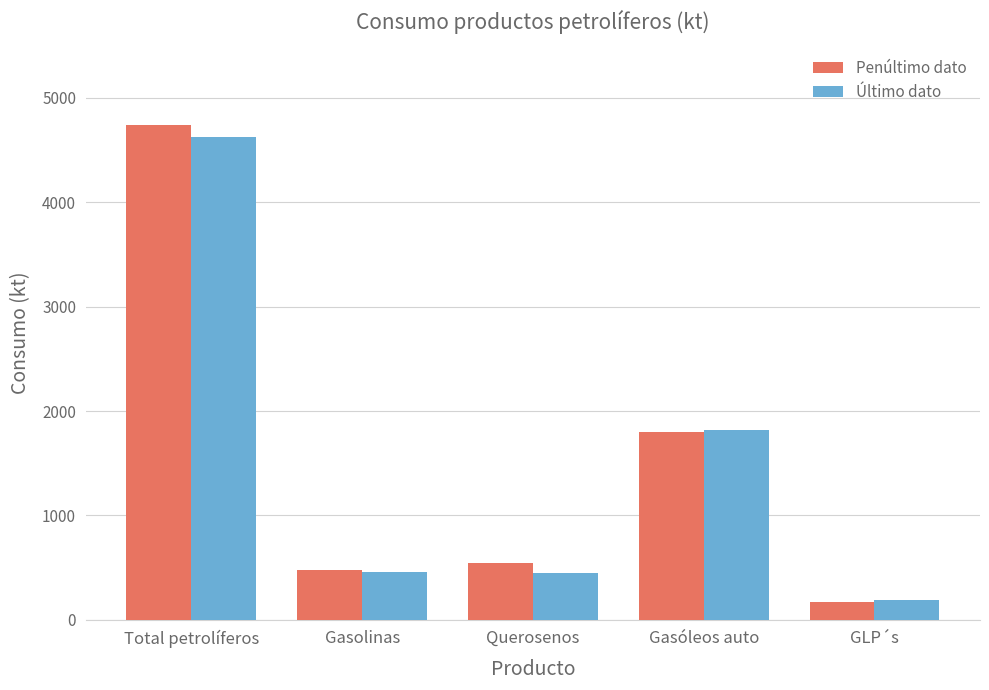

What is the label of the 2nd bar from the right?

Gasóleos auto